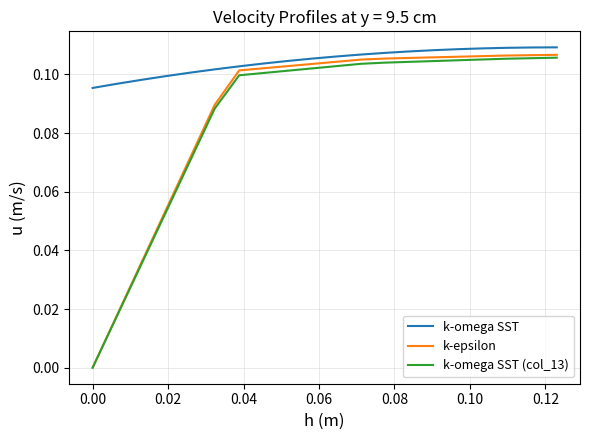

True or false: k-epsilon and k-omega SST cross at least once.

False